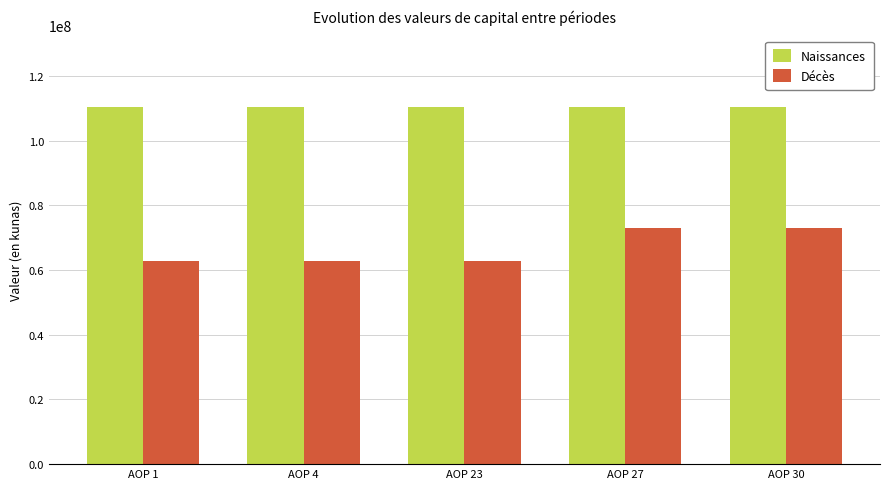

How many bars are there in each group?

2